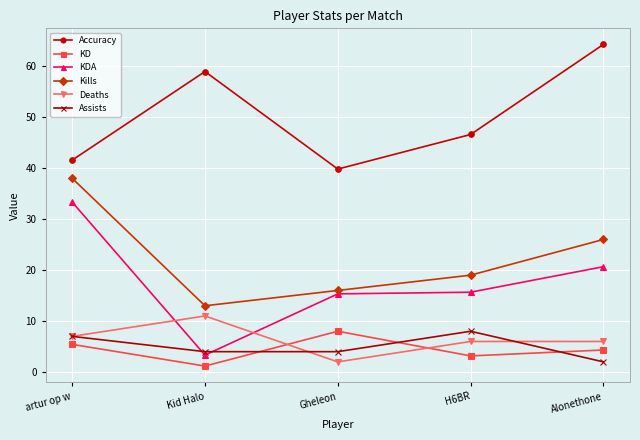

What is the smallest value displayed?

1.2